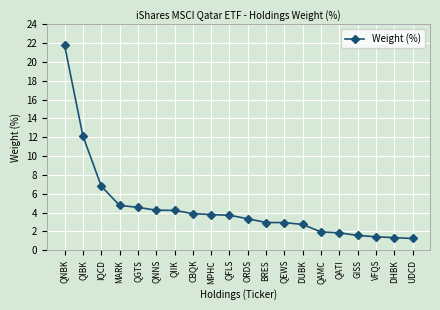

What is the approximate value at GISS?

1.6